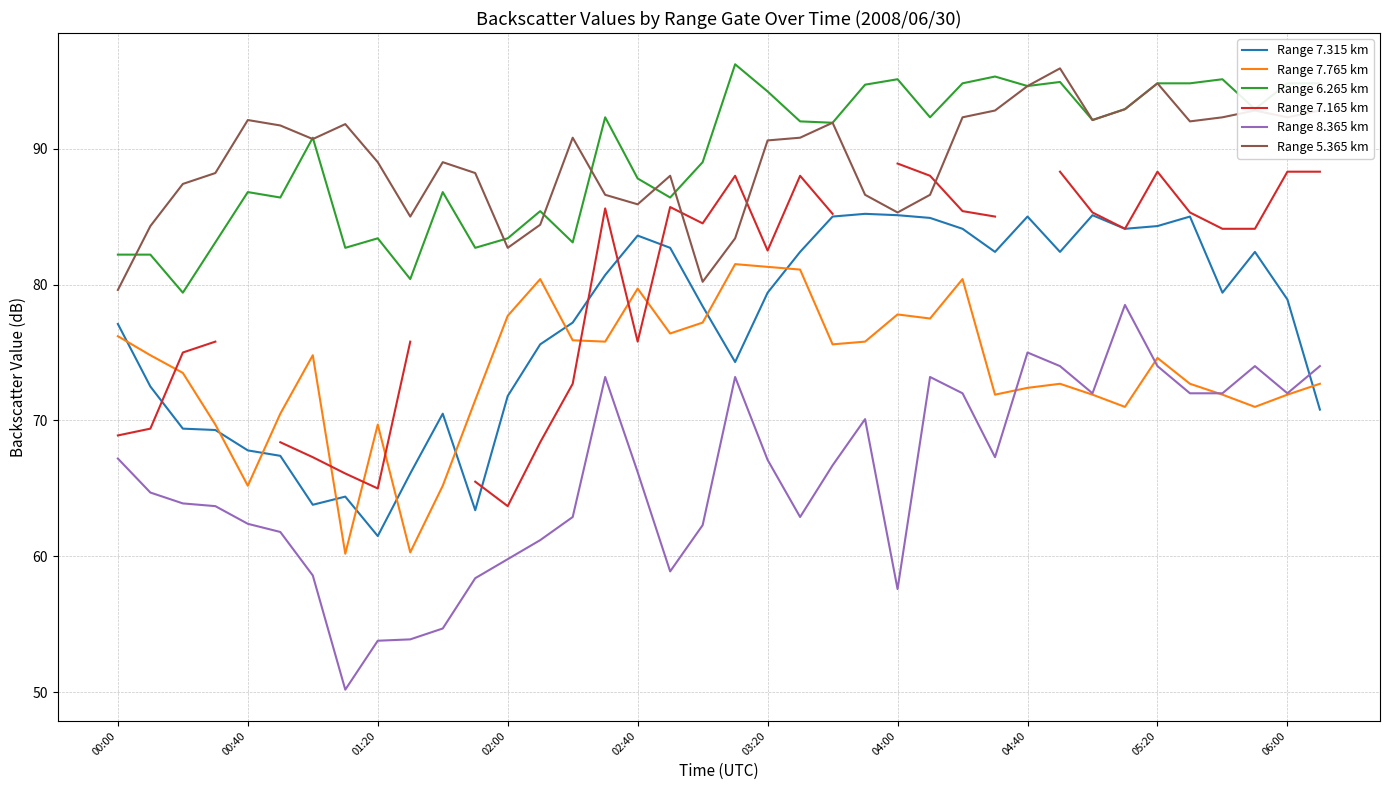

What is the average value of the Range 7.765 km series?

73.7